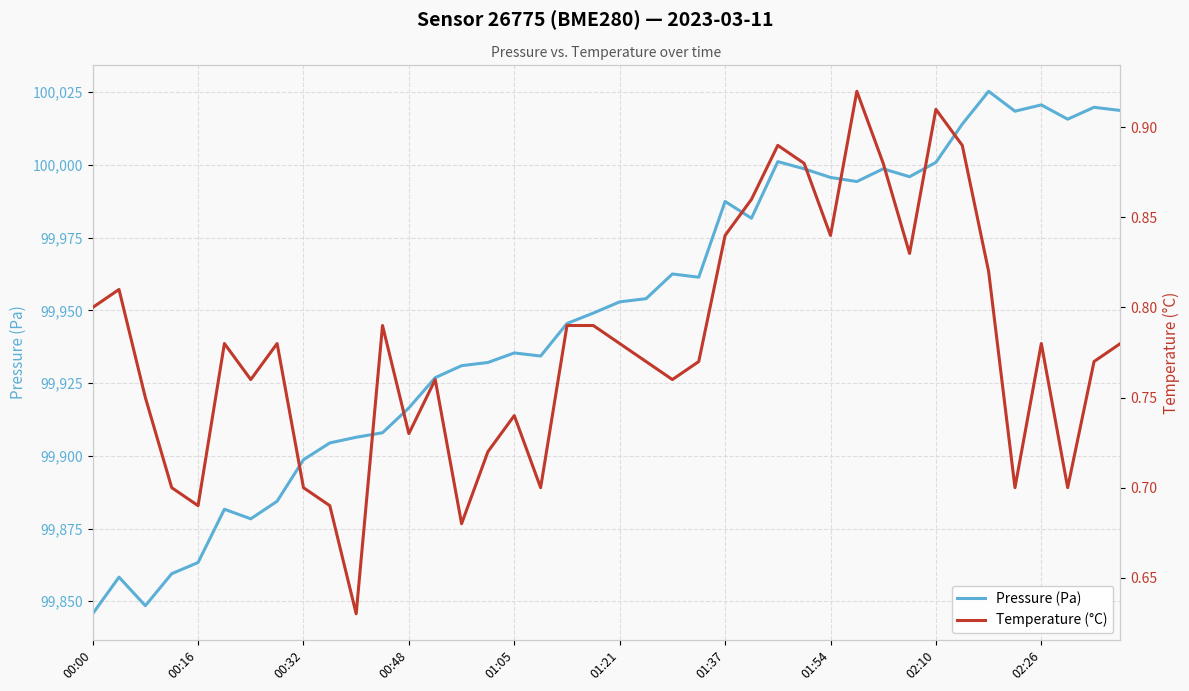

True or false: Temperature (°C) has a value of 0.8 at 31.

True